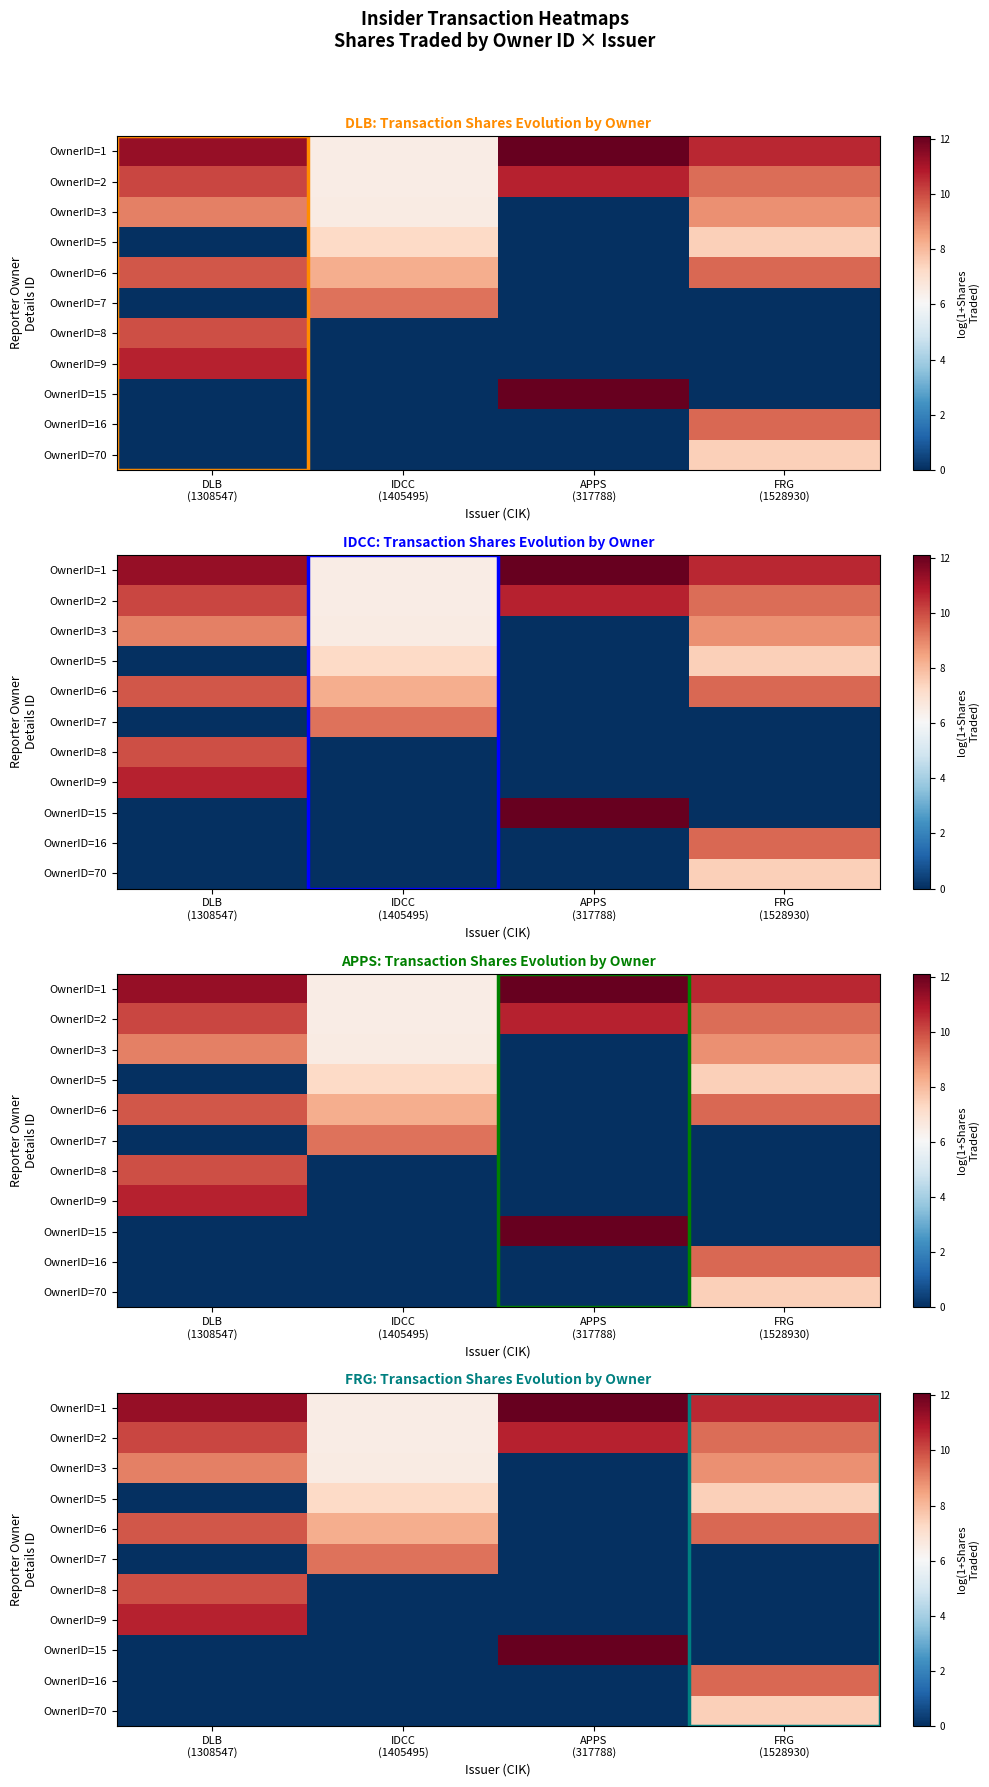

Which series has the largest total across all categories?

OwnerID=1